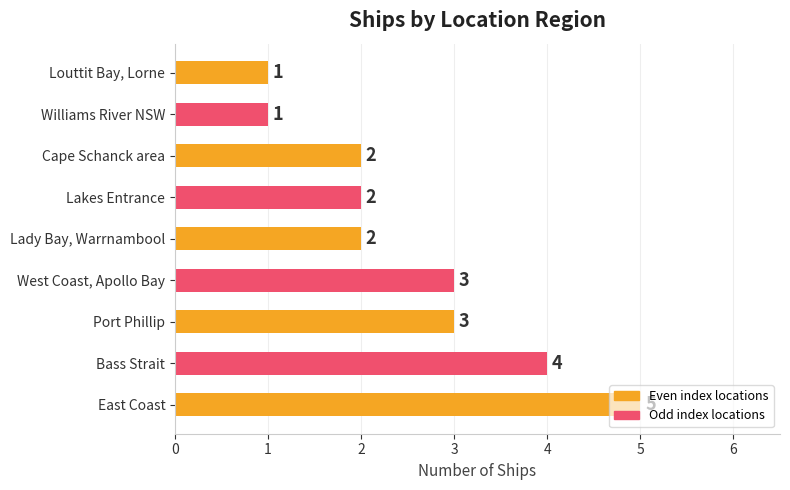

What is the sum of all values?

23